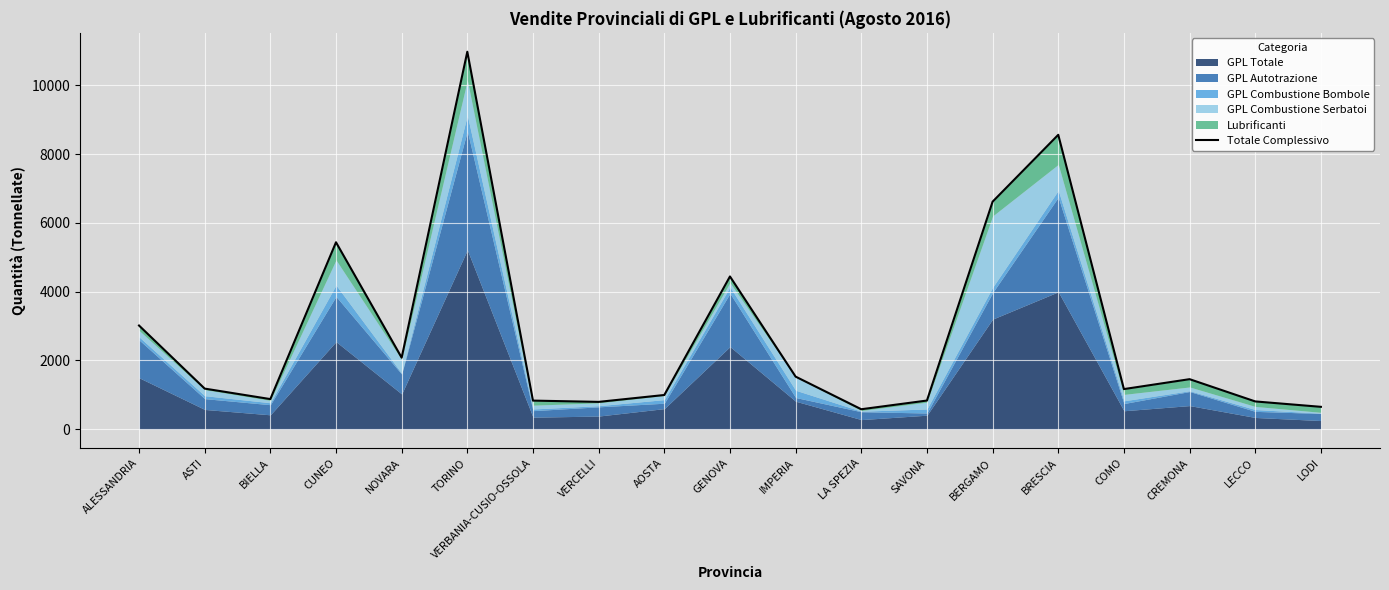

Which label corresponds to the largest value in the chart?

TORINO